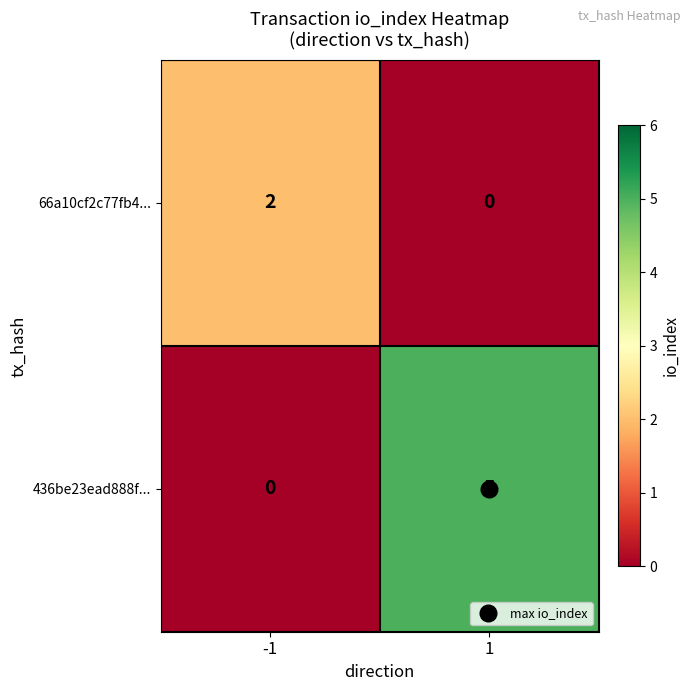

What is the sum of all 436be23ead888f... values?

5